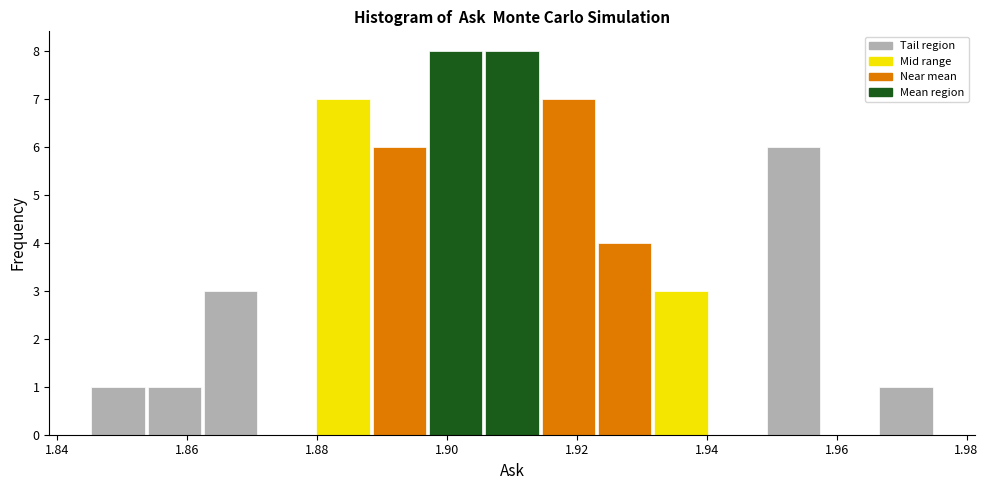

Reading left to right, transcribe this chart: for each bar, give the range it covers on the x-axis and its height. Neither the bar edges nor the heights are printed on the chart, so give them approximately, as read against the axes.

1.846 to 1.854: 1
1.854 to 1.862: 1
1.862 to 1.872: 3
1.872 to 1.880: 0
1.880 to 1.888: 7
1.888 to 1.898: 6
1.898 to 1.906: 8
1.906 to 1.914: 8
1.914 to 1.924: 7
1.924 to 1.932: 4
1.932 to 1.940: 3
1.940 to 1.950: 0
1.950 to 1.958: 6
1.958 to 1.966: 0
1.966 to 1.976: 1